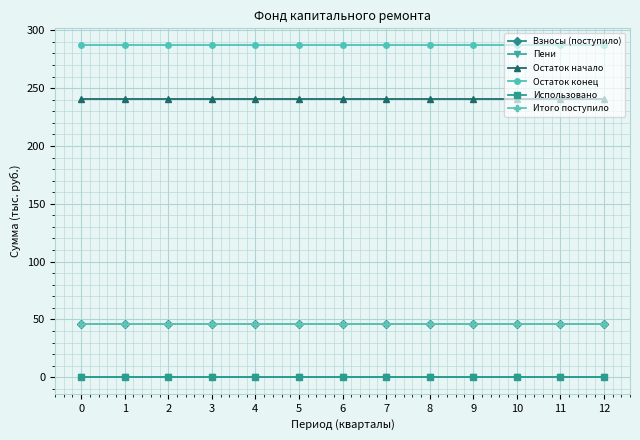

Reading left to right, extract all data points from this chart.

Взносы (поступило): 0=46.4	1=46.4	2=46.4	3=46.4	4=46.4	5=46.4	6=46.4	7=46.4	8=46.4	9=46.4	10=46.4	11=46.4	12=46.4
Пени: 0=0.1	1=0.1	2=0.1	3=0.1	4=0.1	5=0.1	6=0.1	7=0.1	8=0.1	9=0.1	10=0.1	11=0.1	12=0.1
Остаток начало: 0=241.0	1=241.0	2=241.0	3=241.0	4=241.0	5=241.0	6=241.0	7=241.0	8=241.0	9=241.0	10=241.0	11=241.0	12=241.0
Остаток конец: 0=287.4	1=287.4	2=287.4	3=287.4	4=287.4	5=287.4	6=287.4	7=287.4	8=287.4	9=287.4	10=287.4	11=287.4	12=287.4
Использовано: 0=0.0	1=0.0	2=0.0	3=0.0	4=0.0	5=0.0	6=0.0	7=0.0	8=0.0	9=0.0	10=0.0	11=0.0	12=0.0
Итого поступило: 0=46.4	1=46.4	2=46.4	3=46.4	4=46.4	5=46.4	6=46.4	7=46.4	8=46.4	9=46.4	10=46.4	11=46.4	12=46.4